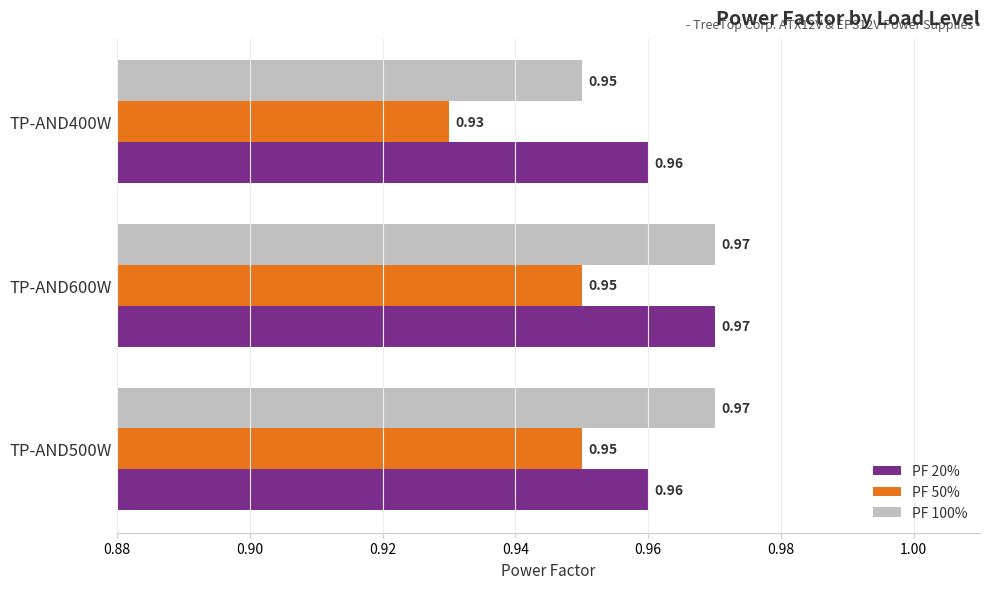

At which category is the sum across all series the highest?

TP-AND600W